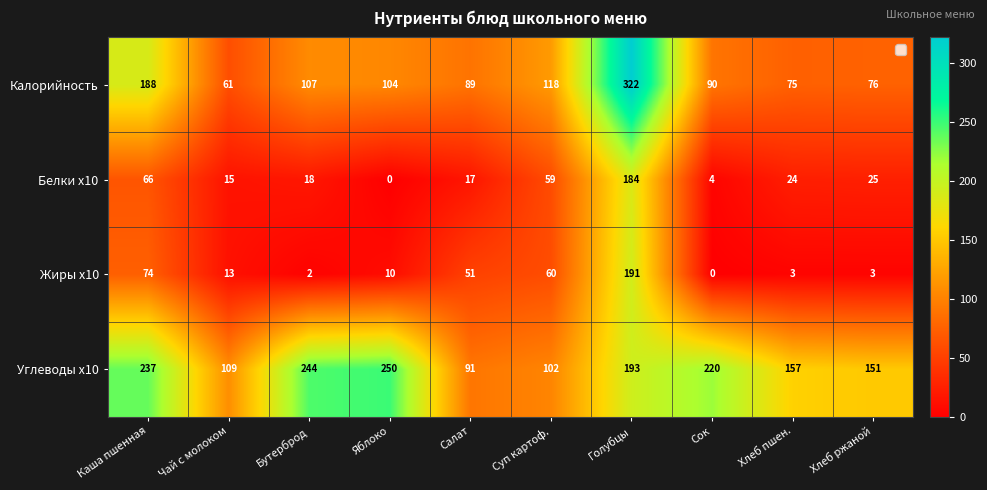

What is the greatest value displayed?

322